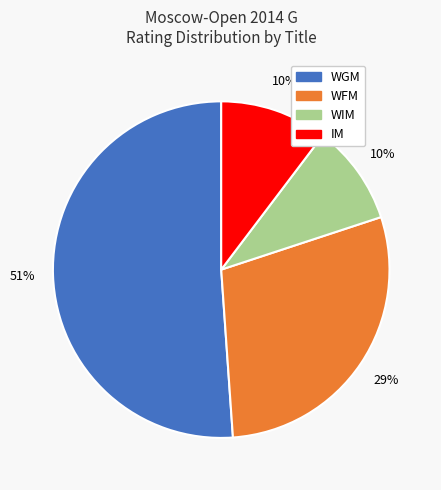

To the nearest percent, what is the difference between the largest and smallest slice percentages?

41%